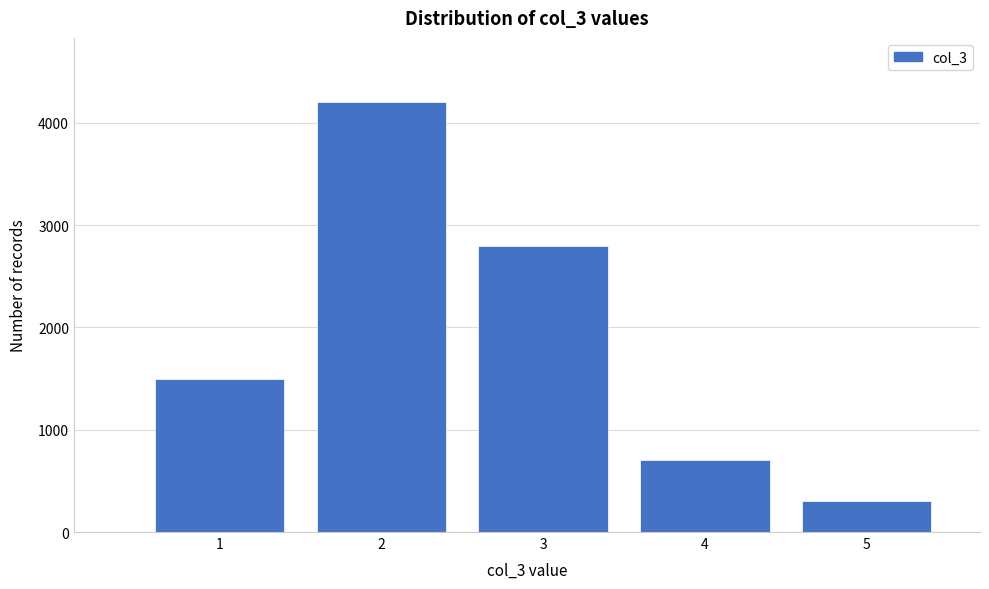

Reading left to right, transcribe all the data shown in this chart.

1=1500	2=4200	3=2800	4=700	5=300